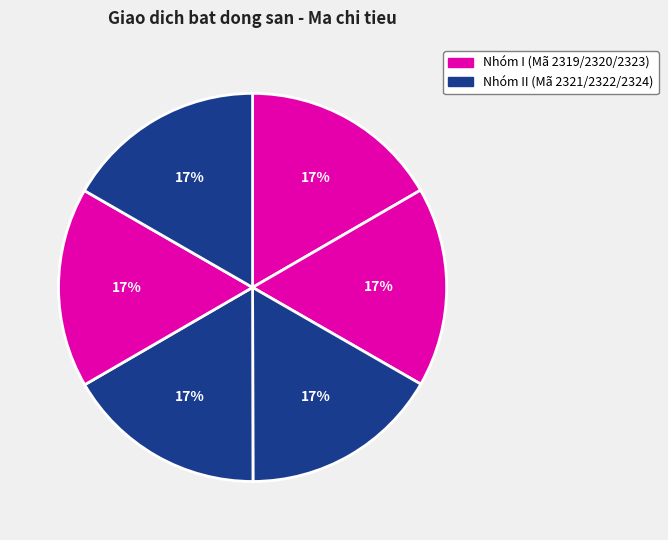

How many segments does this pie chart have?

6